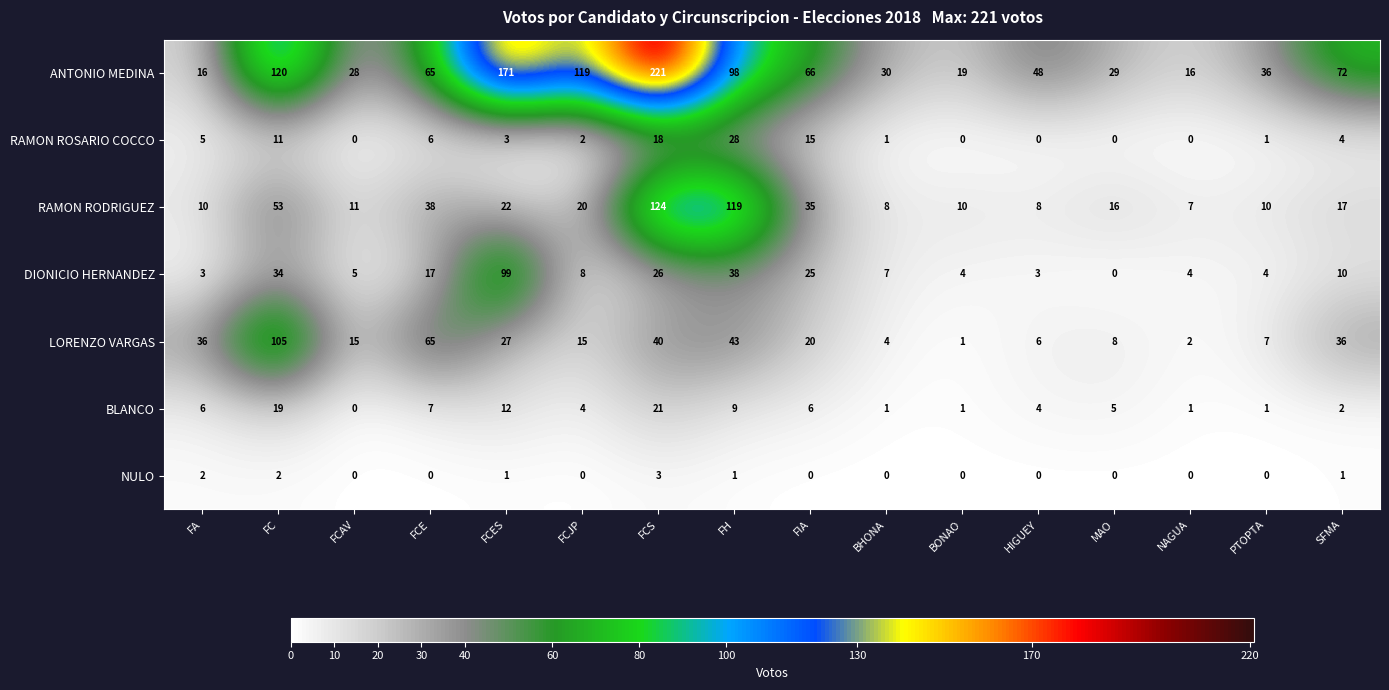

List the series in order of their peak value, highest first.

ANTONIO MEDINA, RAMON RODRIGUEZ, LORENZO VARGAS, DIONICIO HERNANDEZ, RAMON ROSARIO COCCO, BLANCO, NULO